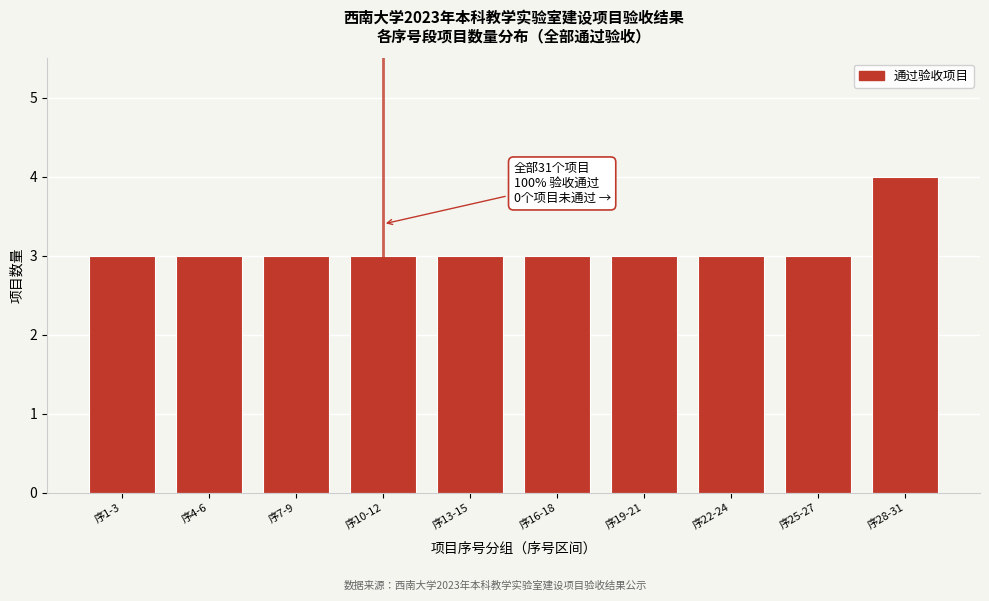

Reading left to right, what are all the values shown in this chart?

序1-3=3	序4-6=3	序7-9=3	序10-12=3	序13-15=3	序16-18=3	序19-21=3	序22-24=3	序25-27=3	序28-31=4